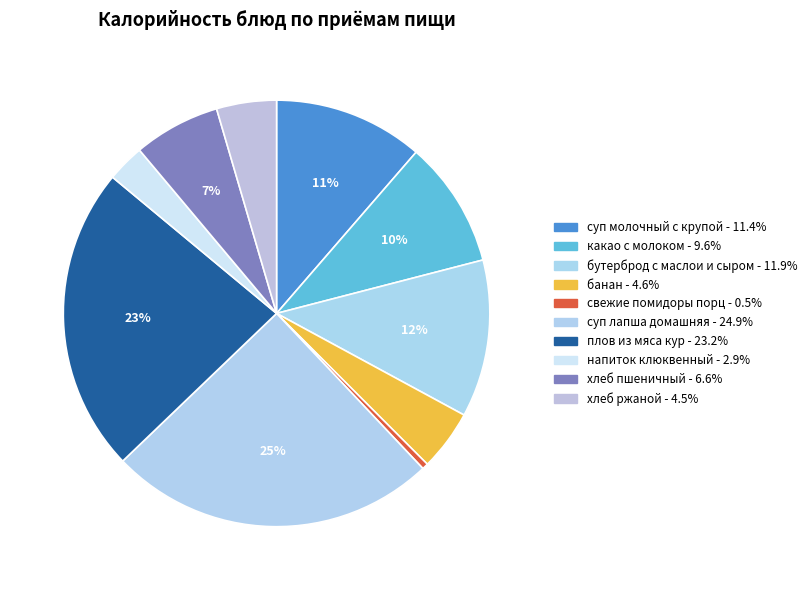

How many segments does this pie chart have?

10